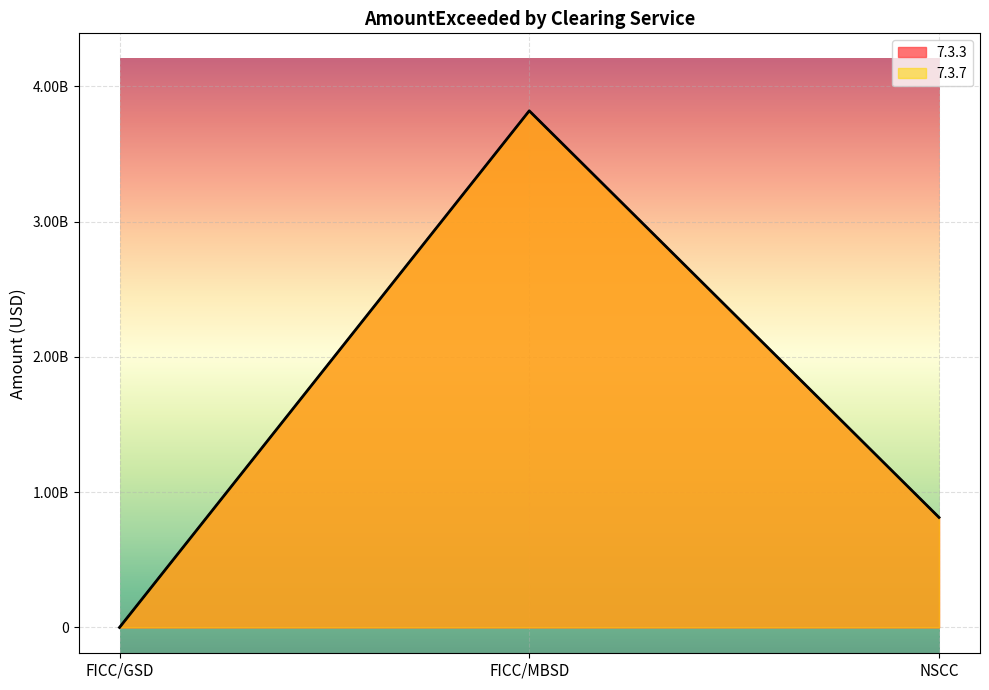

Reading left to right, what are all the values shown in this chart?

7.3.3: FICC/GSD=0.0	FICC/MBSD=3818953044.1	NSCC=813176141.9
7.3.7: FICC/GSD=0.0	FICC/MBSD=3818953044.1	NSCC=813176141.9